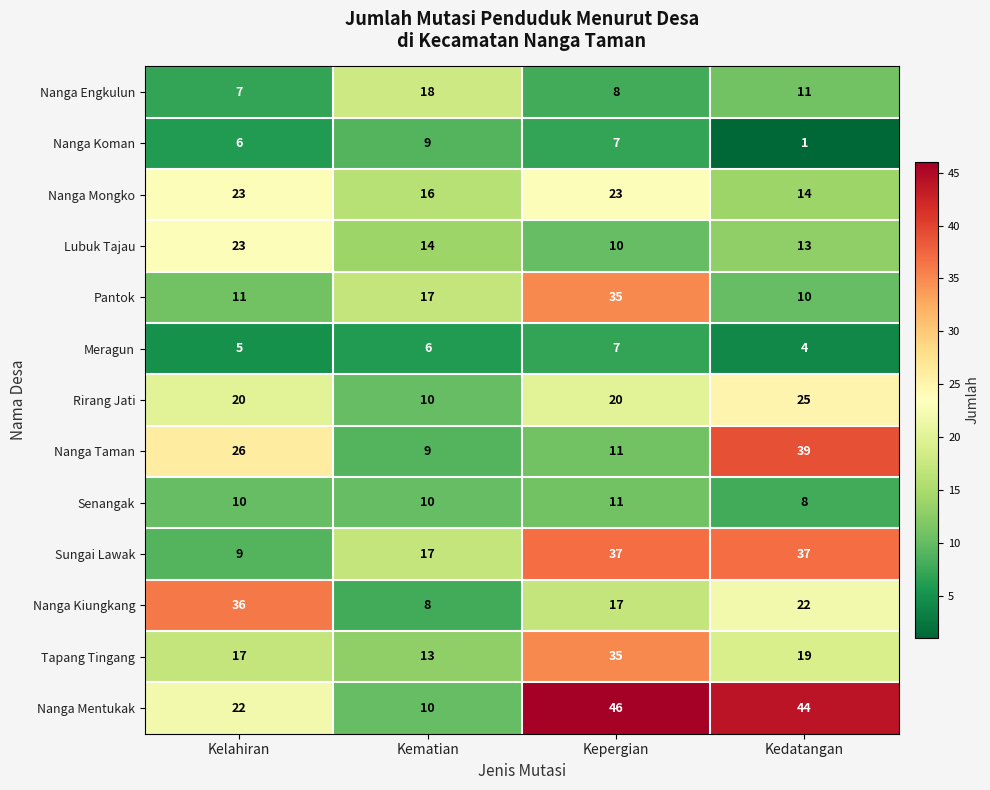

Is it true that Pantok equals 6 at Kematian?

False